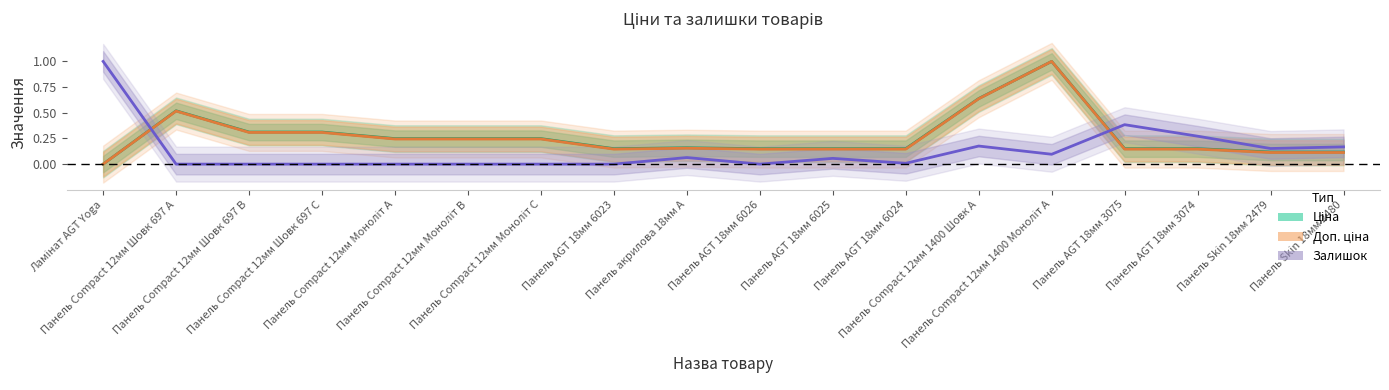

What position from the right is Ламінат AGT Yoga?

18